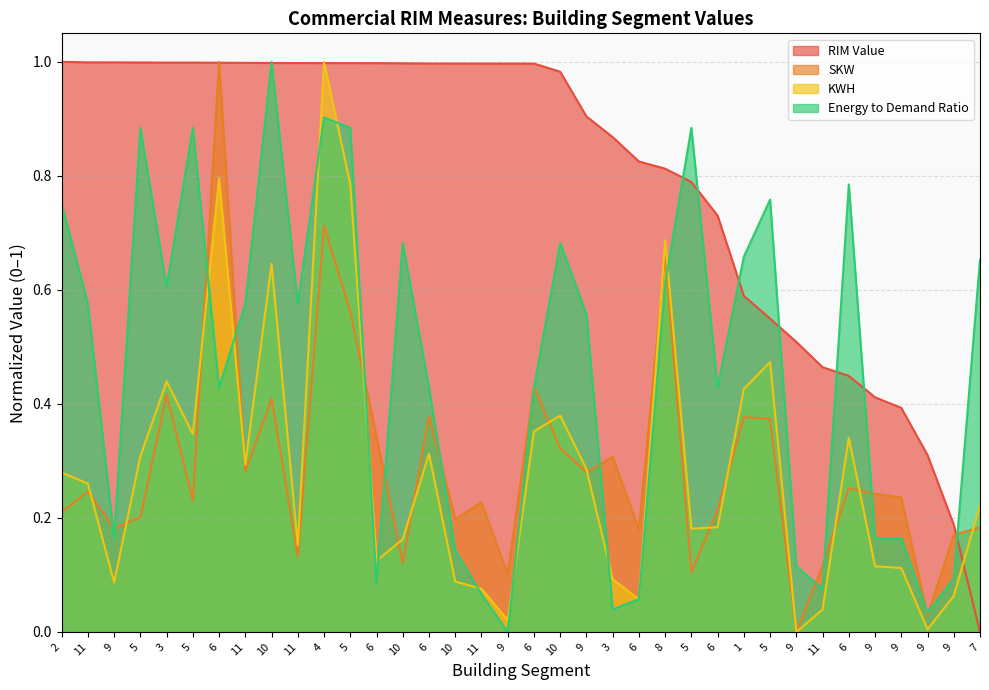

Is the value of RIM Value at 6 greater than the value of SKW at 11?

Yes